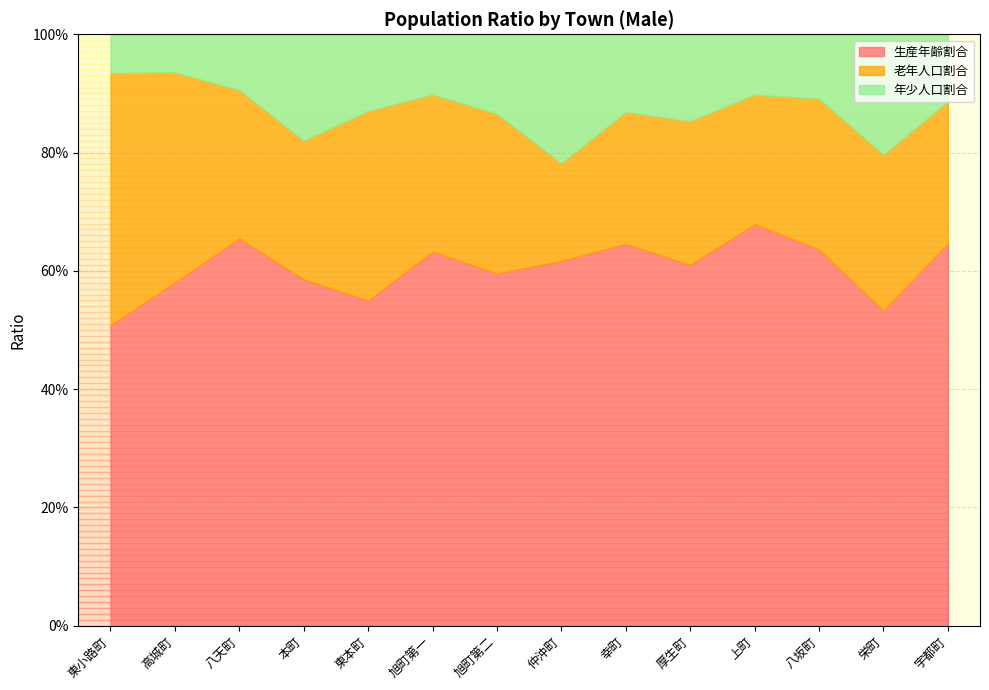

Count the number of categories in the chart.

14